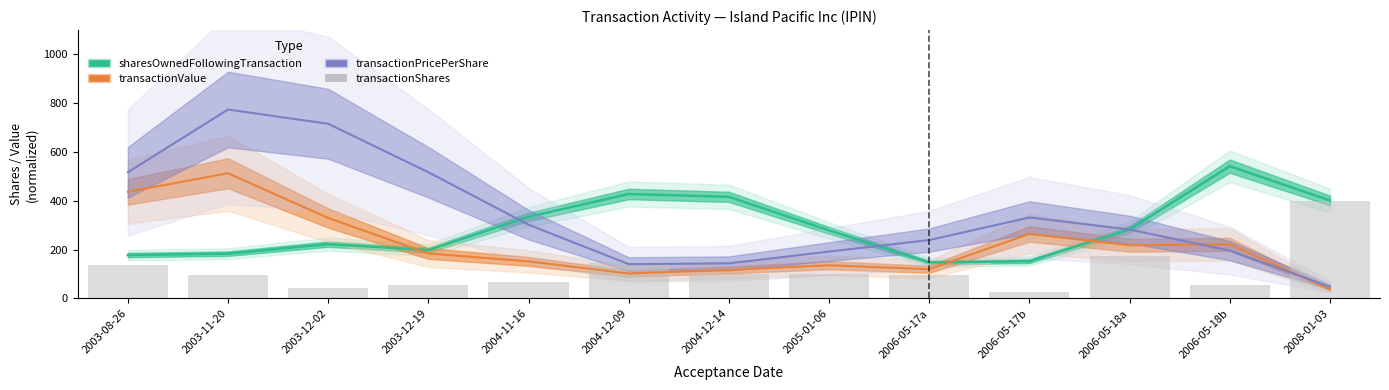

What is the average value?

114.8